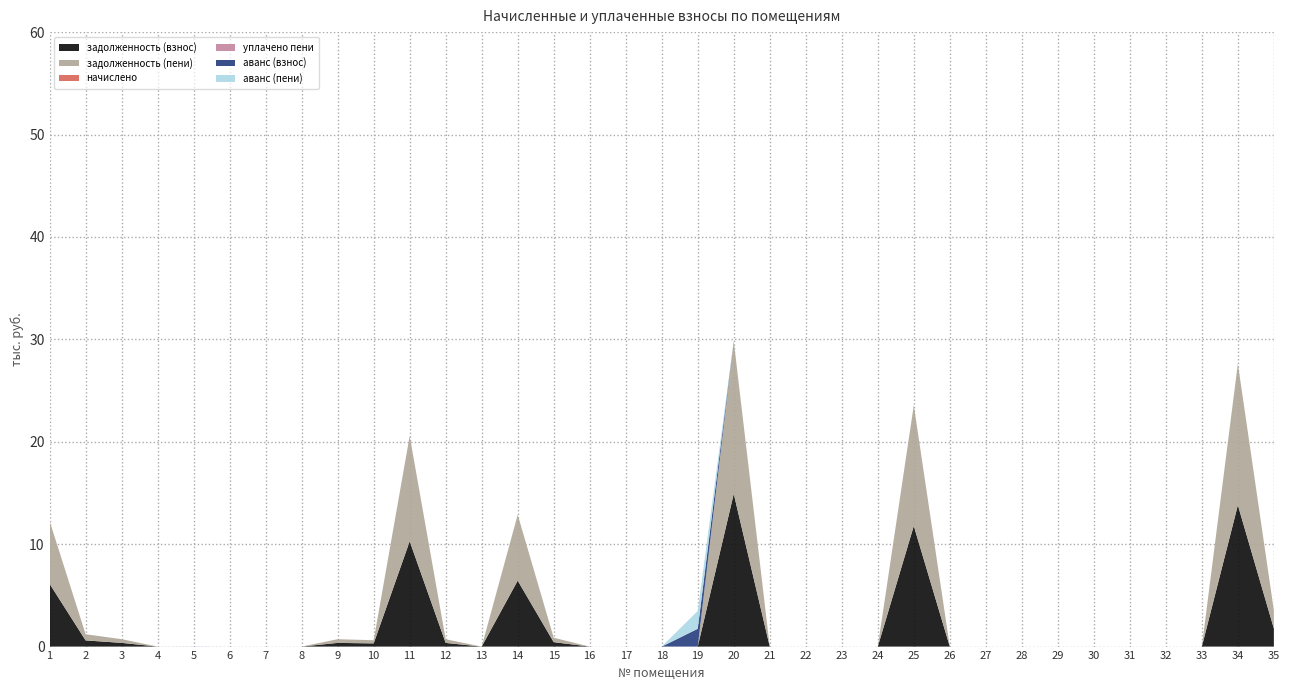

Reading left to right, transcribe all the data shown in this chart.

задолженность (взнос): 6131.1	603.1	362.0	0.0	0.0	0.0	0.0	0.0	360.5	310.6	10283.0	357.2	0.0	6438.4	431.9	0.0	0.0	0.0	0.0	14915.7	0.0	0.0	0.0	0.0	11780.4	0.0	0.0	0.0	0.0	0.0	0.0	0.0	0.0	13812.3	1761.7
задолженность (пени): 6131.1	603.1	362.0	0.0	0.0	0.0	0.0	0.0	360.5	310.6	10283.0	357.2	0.0	6438.4	431.9	0.0	0.0	0.0	0.0	14915.7	0.0	0.0	0.0	0.0	11780.4	0.0	0.0	0.0	0.0	0.0	0.0	0.0	0.0	13812.3	1761.7
начислено: 0.0	0.0	0.0	0.0	0.0	0.0	0.0	0.0	0.0	0.0	0.0	0.0	0.0	0.0	0.0	0.0	0.0	0.0	0.0	0.0	0.0	0.0	0.0	0.0	0.0	0.0	0.0	0.0	0.0	0.0	0.0	0.0	0.0	0.0	0.0
уплачено пени: 0.0	0.0	0.0	0.0	0.0	0.0	0.0	0.0	0.0	0.0	0.0	0.0	0.0	0.0	0.0	0.0	0.0	0.0	0.0	0.0	0.0	0.0	0.0	0.0	0.0	0.0	0.0	0.0	0.0	0.0	0.0	0.0	0.0	0.0	0.0
аванс (взнос): 0.0	0.0	0.0	0.0	5.9	0.0	0.0	0.0	0.0	0.0	0.0	0.0	0.0	0.0	0.0	0.0	0.0	0.0	1738.4	0.0	0.0	0.5	0.3	0.0	0.0	0.0	0.0	0.0	0.0	0.2	0.0	0.0	0.0	0.0	0.0
аванс (пени): 0.0	0.0	0.0	0.0	5.9	0.0	0.0	0.0	0.0	0.0	0.0	0.0	0.0	0.0	0.0	0.0	0.0	0.0	1738.4	0.0	0.0	0.5	0.3	0.0	0.0	0.0	0.0	0.0	0.0	0.2	0.0	0.0	0.0	0.0	0.0